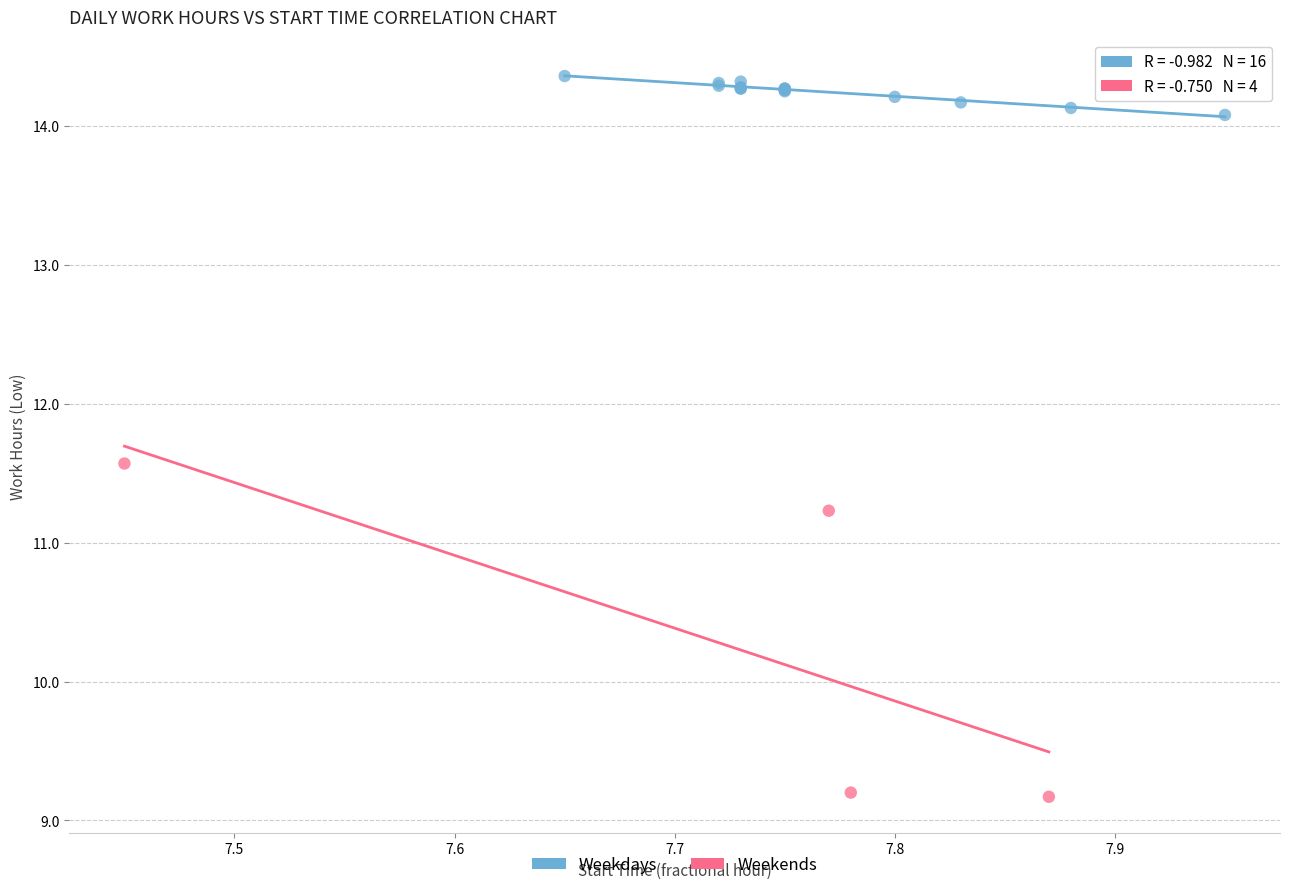

Which series contains the highest Y value?

Weekdays